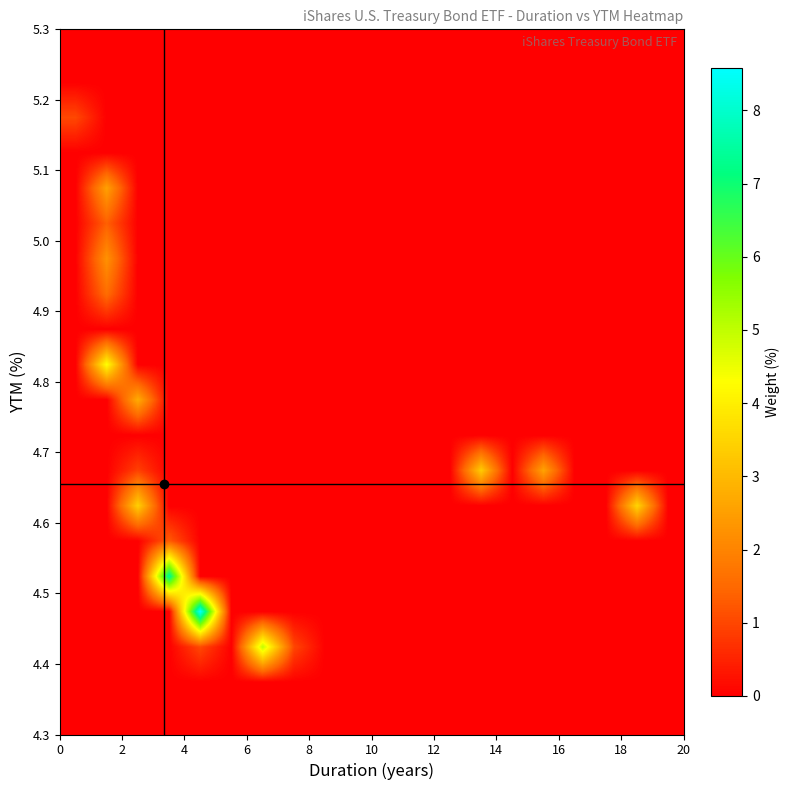

How many distinct data groups are displayed?

20